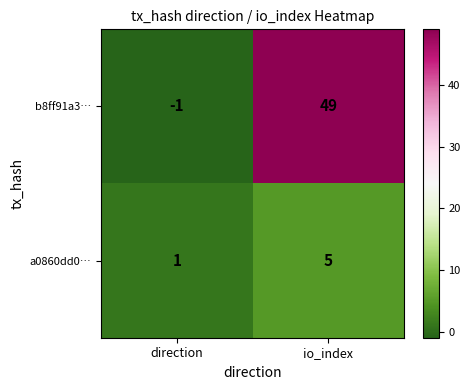

What is the maximum value shown in the chart?

49